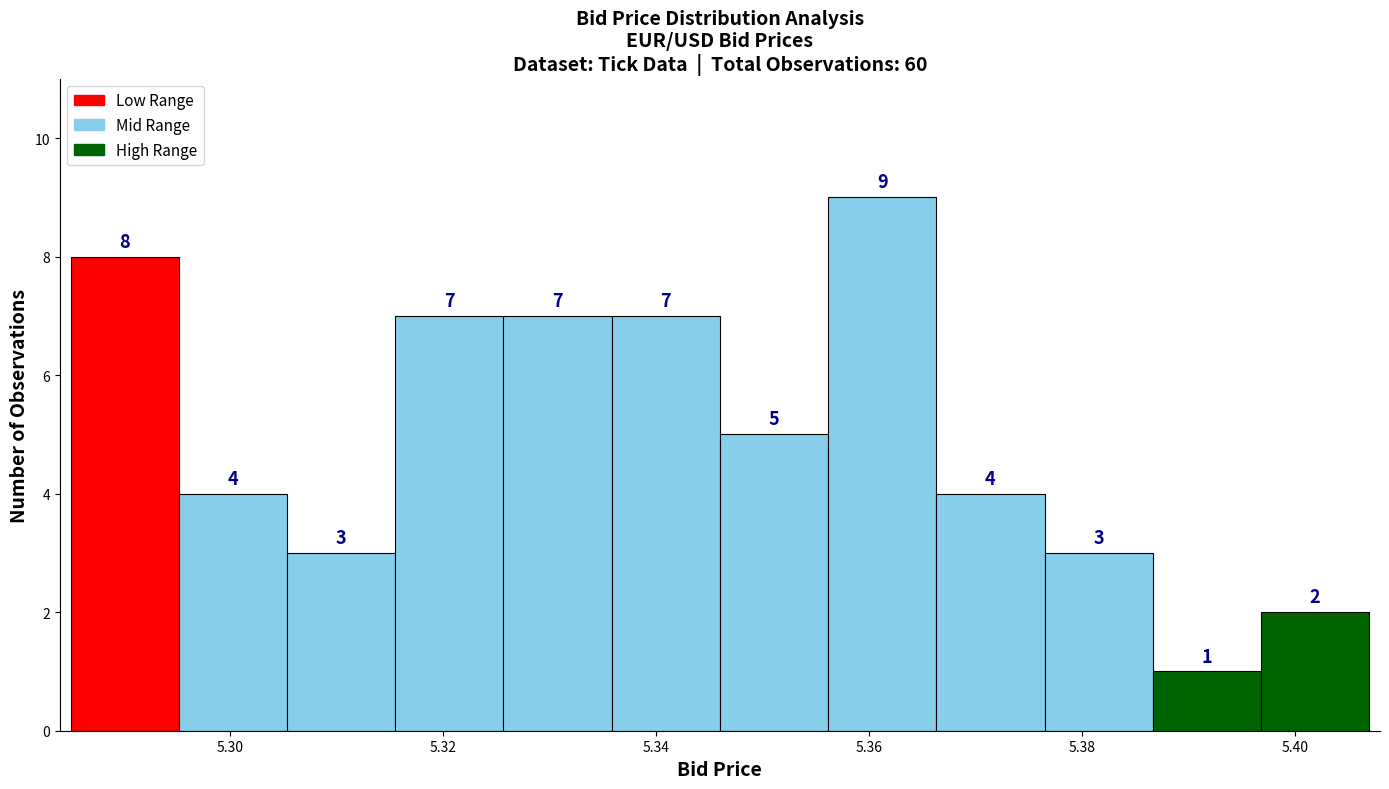

Reading left to right, list every bar in this chart as the range it spans on the x-axis followed by its height. The bar edges are not printed on the chart, so give them approximately, as read against the axis.

5.286 to 5.296: 8
5.296 to 5.306: 4
5.306 to 5.316: 3
5.316 to 5.326: 7
5.326 to 5.336: 7
5.336 to 5.346: 7
5.346 to 5.356: 5
5.356 to 5.366: 9
5.366 to 5.376: 4
5.376 to 5.386: 3
5.386 to 5.396: 1
5.396 to 5.408: 2